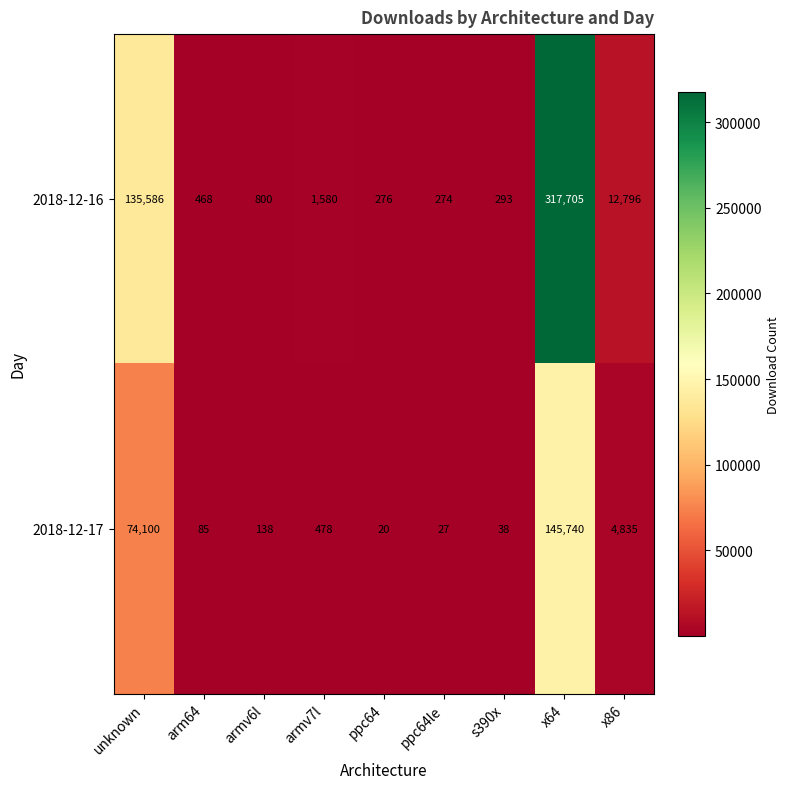

At which category is the sum across all series the highest?

x64